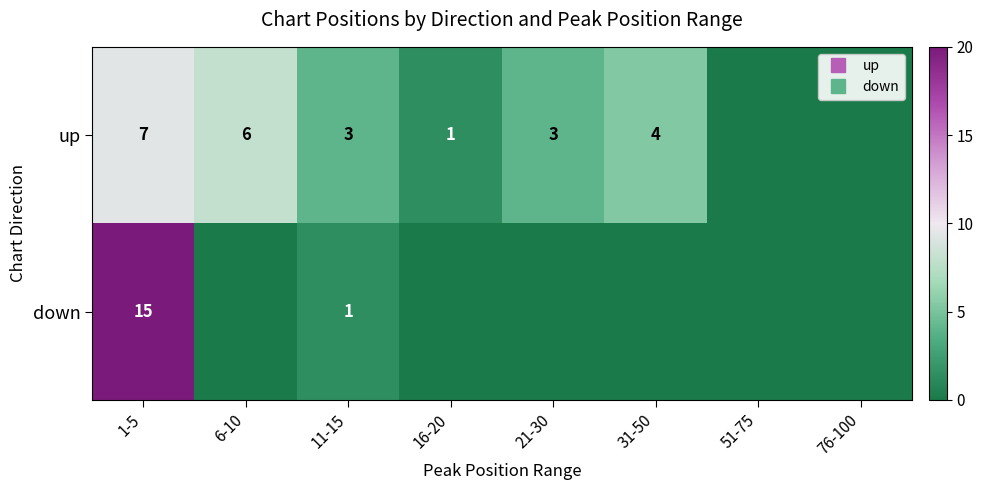

The down series shows 0.0 at 76-100. True or false?

True